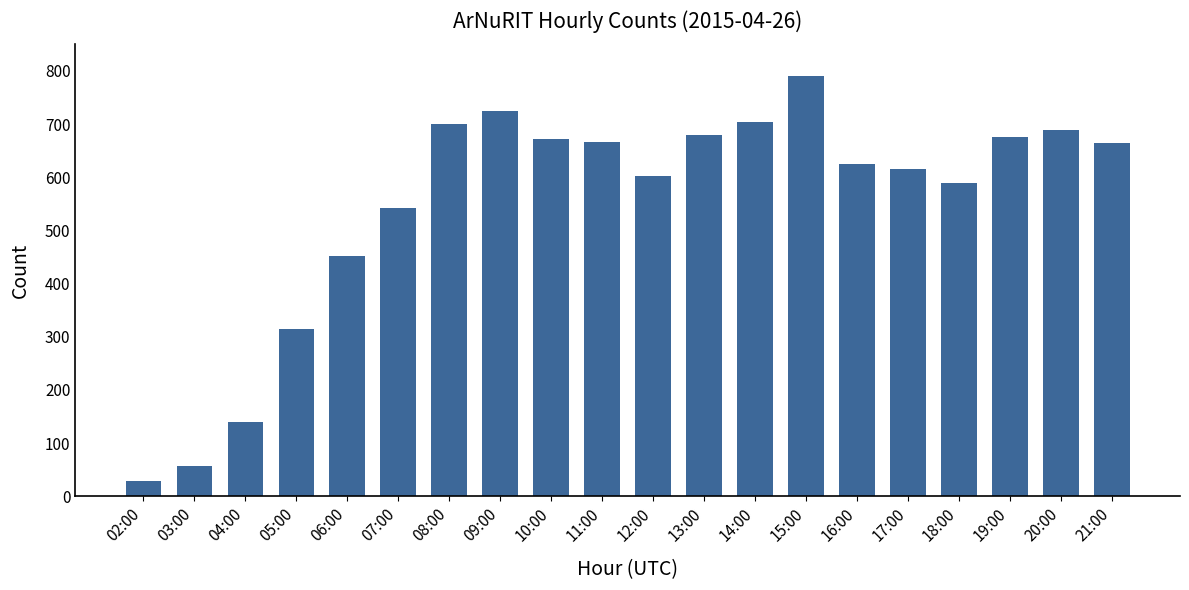

What is the average value?

547